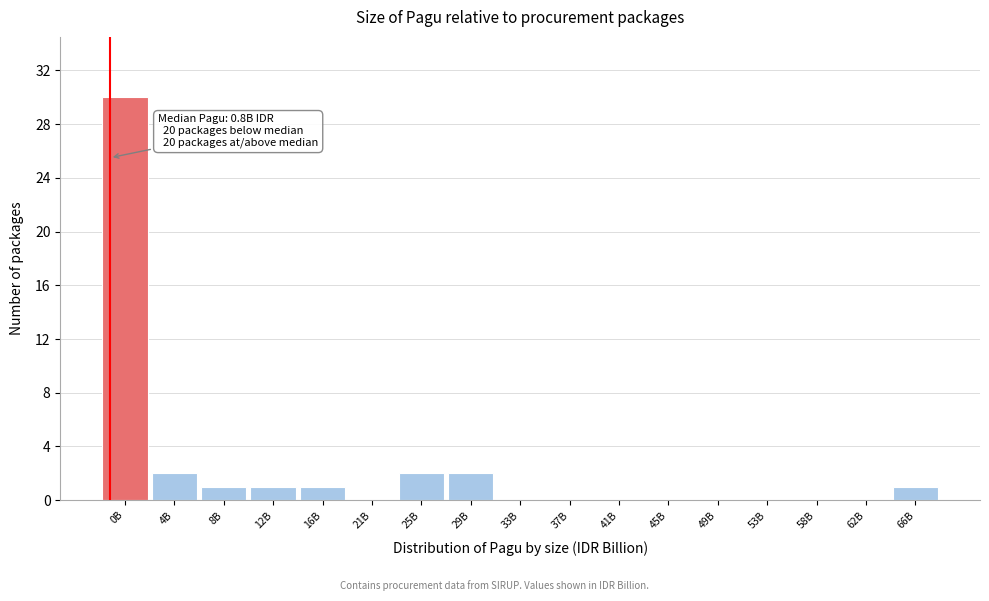

Reading left to right, extract all data points from this chart.

0B=30	4B=2	8B=1	12B=1	16B=1	21B=0	25B=2	29B=2	33B=0	37B=0	41B=0	45B=0	49B=0	53B=0	58B=0	62B=0	66B=1